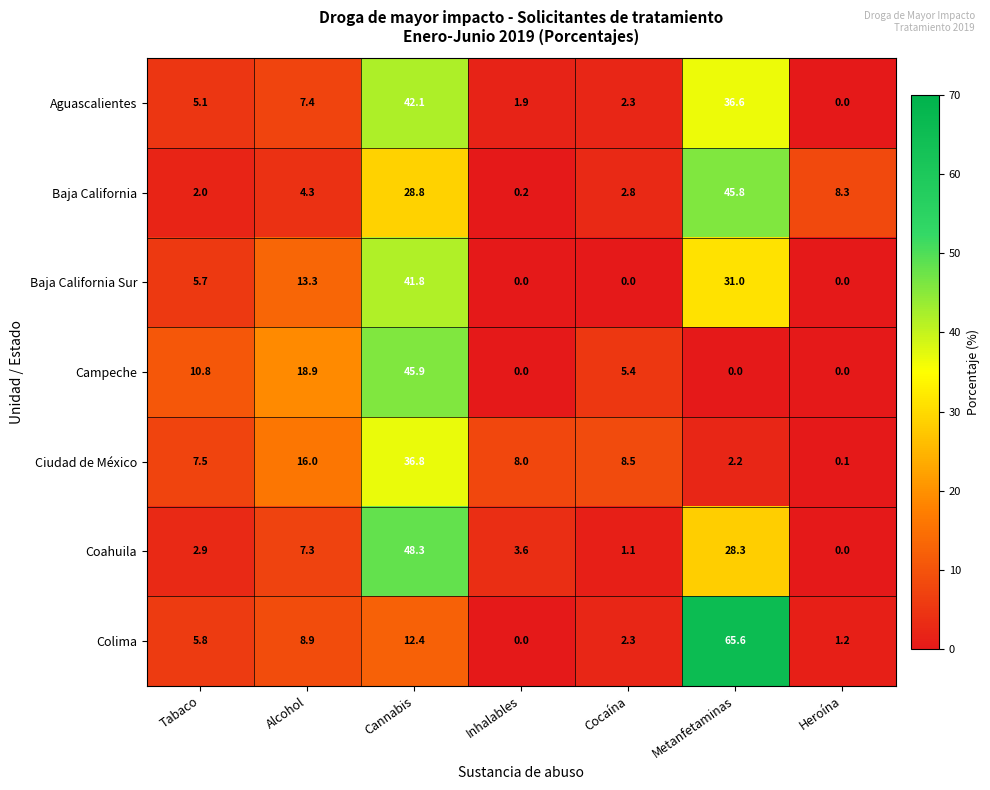

List the series in order of their peak value, lowest first.

Ciudad de México, Baja California Sur, Aguascalientes, Baja California, Campeche, Coahuila, Colima